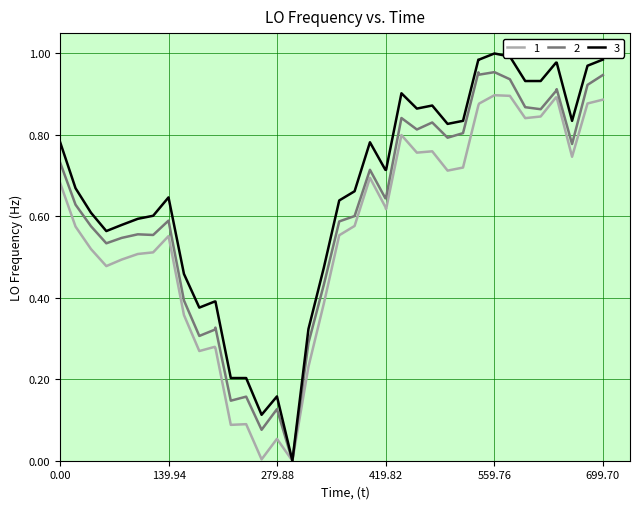

Rank the series by their average value, from lowest to highest.

1, 2, 3